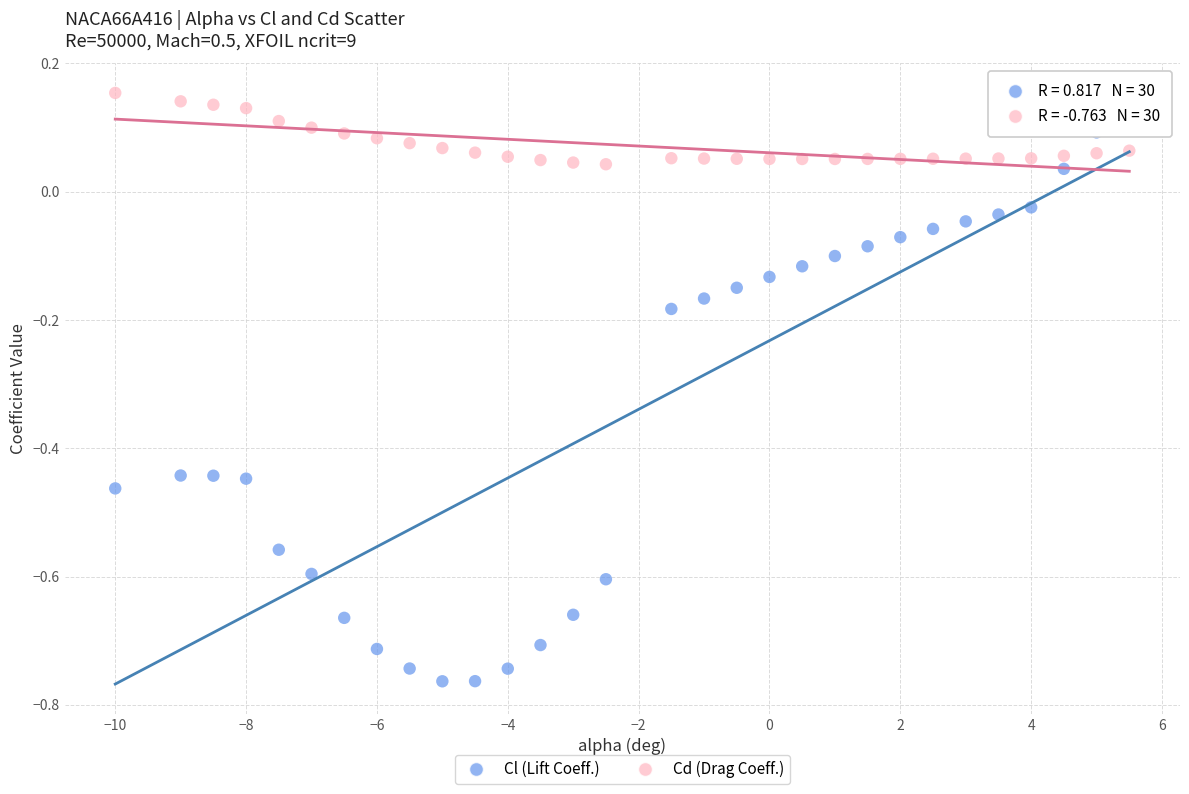

Across all data points, what is the range of Y values (max minus min)?

0.9